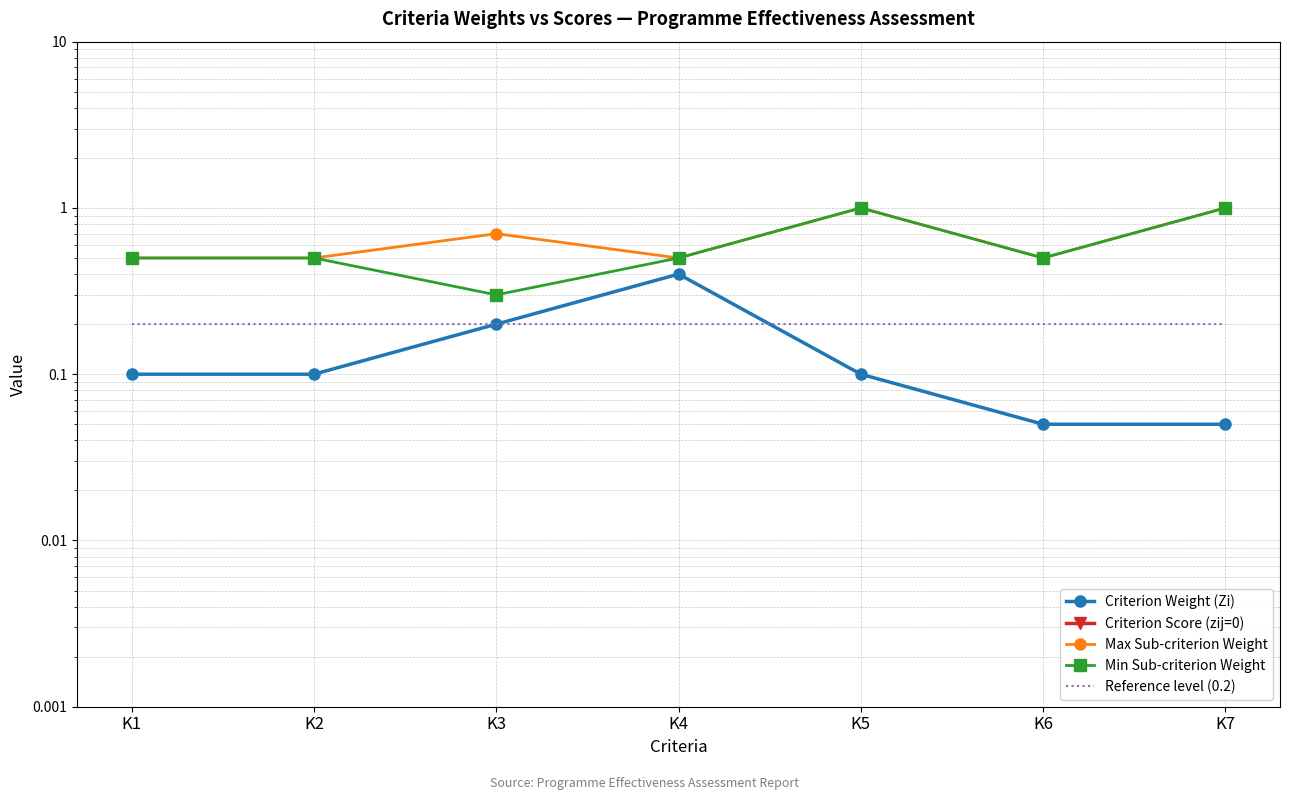

Is this an area chart (filled region under the line)?

No